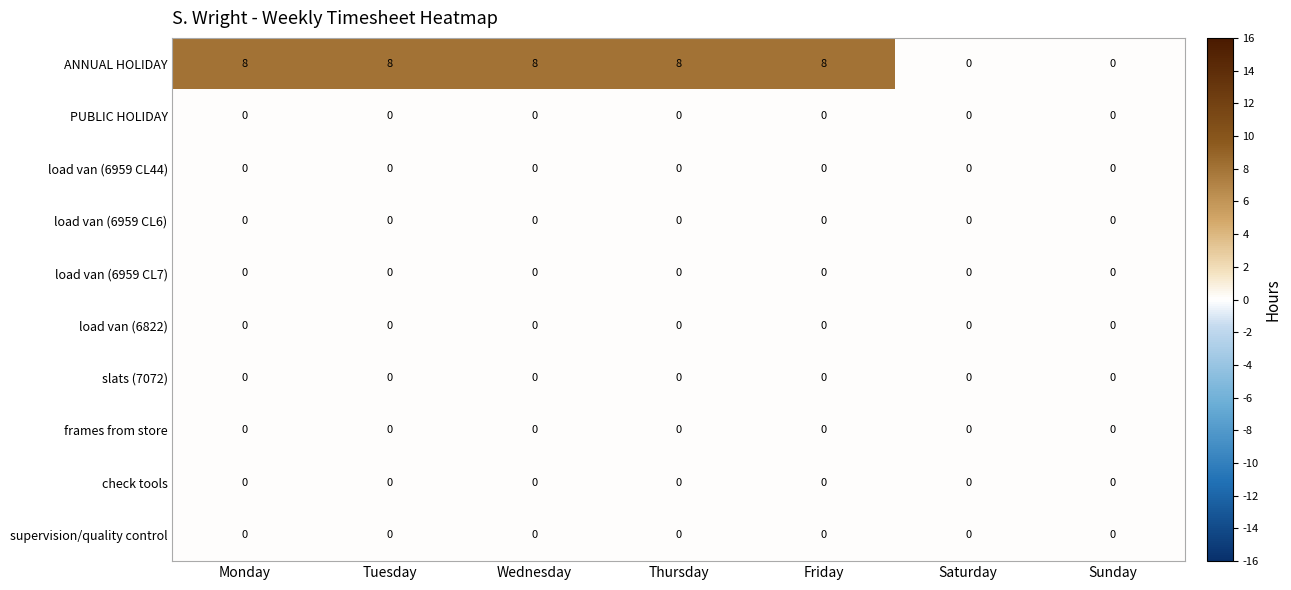

Which series has the largest total across all categories?

ANNUAL HOLIDAY